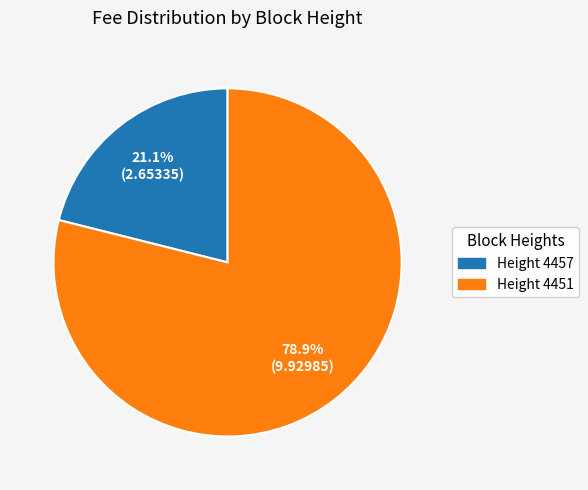

Which category has the biggest portion of the pie?

Height 4451